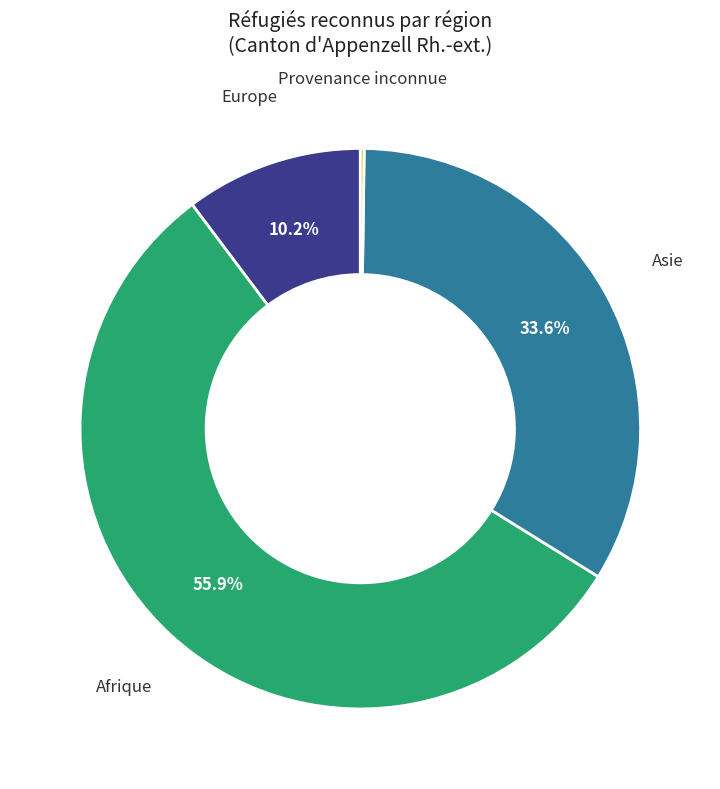

Is there any slice that represents more than half of the pie?

Yes